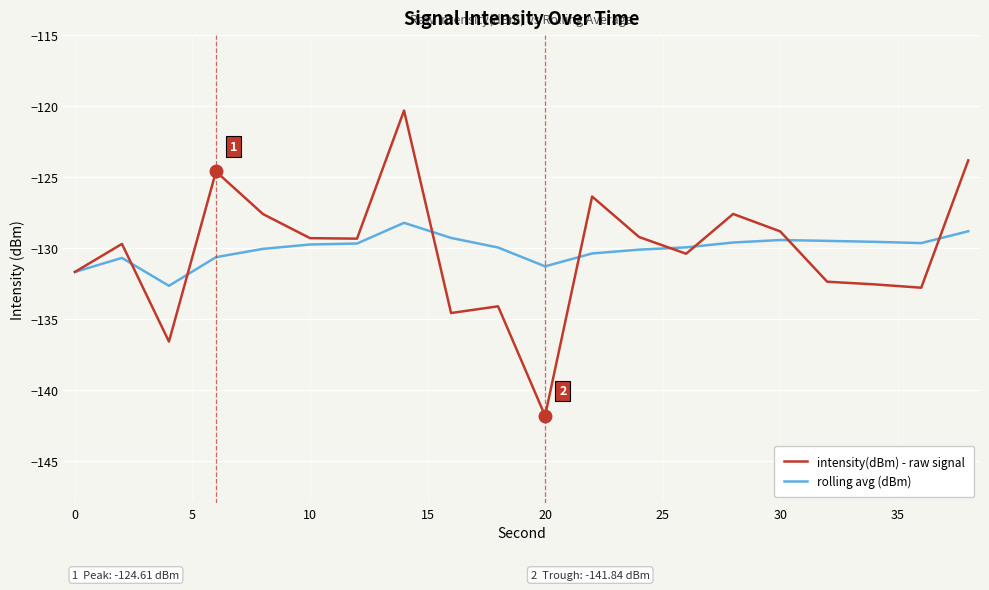

Which series has the widest spread of values?

intensity(dBm) - raw signal